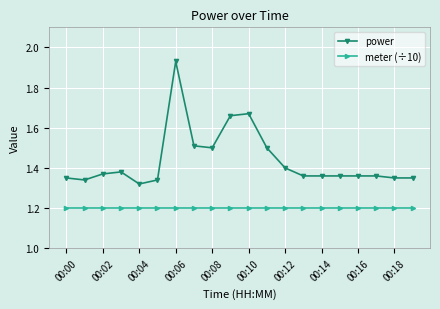

Which series has the largest total across all categories?

power